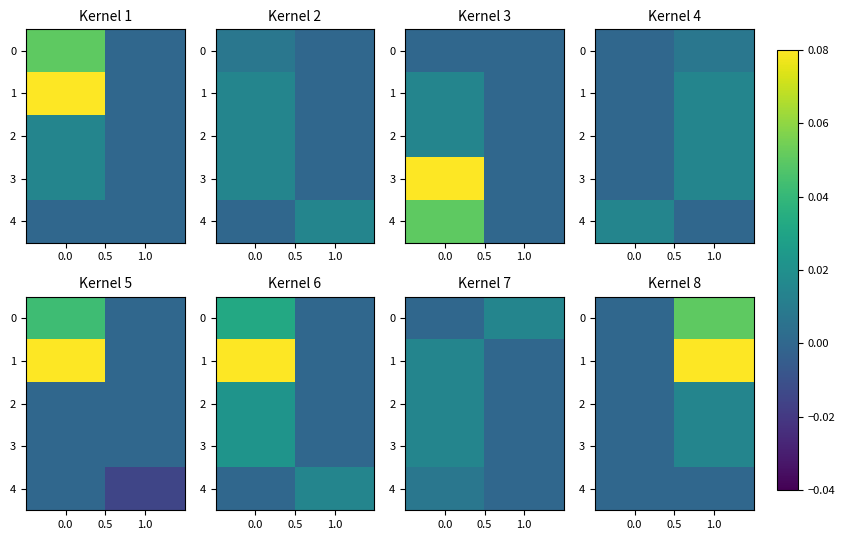

Count the number of data series in this chart.

5